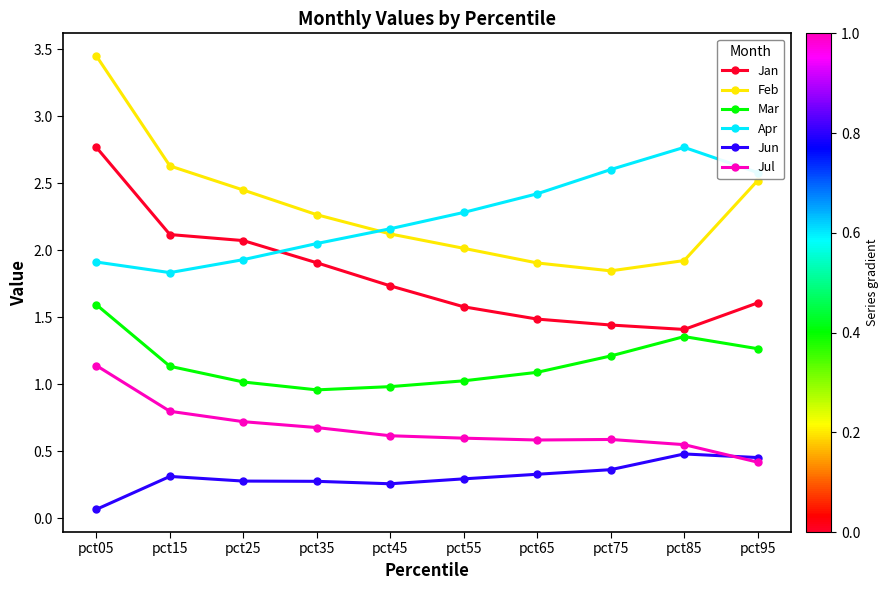

Between which two adjacent categories do Jun and Jul first intersect?

pct85 and pct95